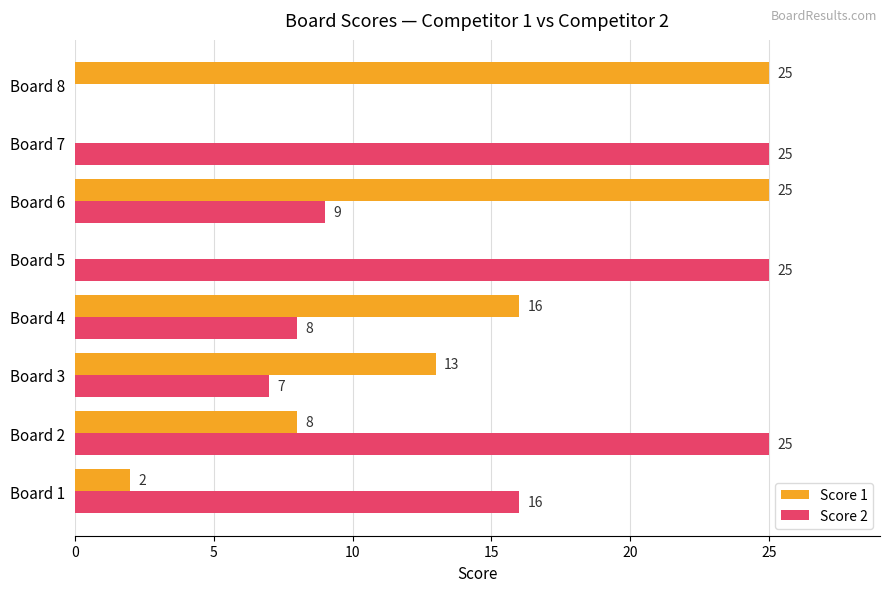

Is the value of Score 2 at Board 5 greater than the value of Score 1 at Board 5?

Yes